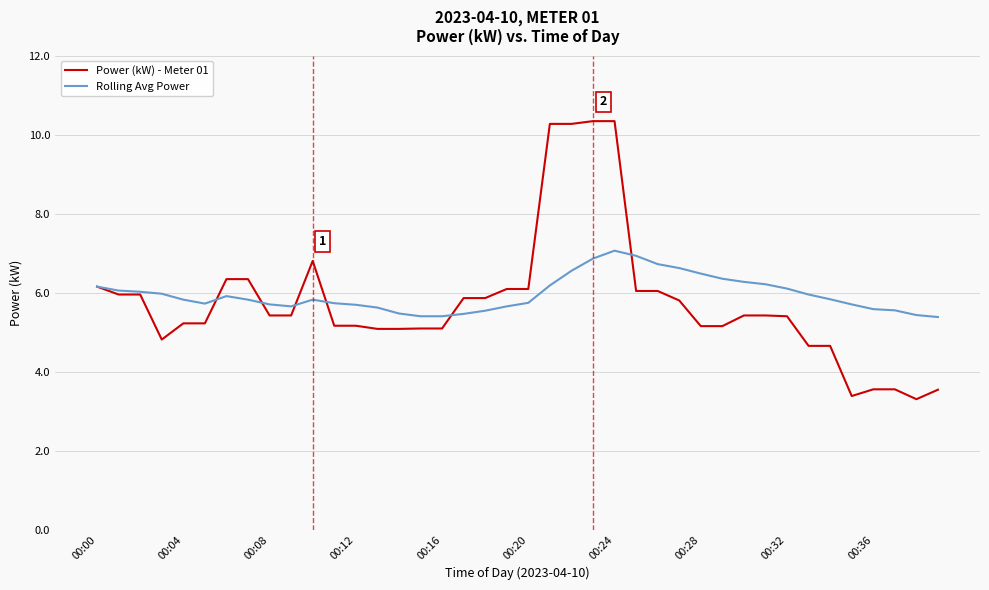

What is the average value of the Power (kW) - Meter 01 series?

5.8